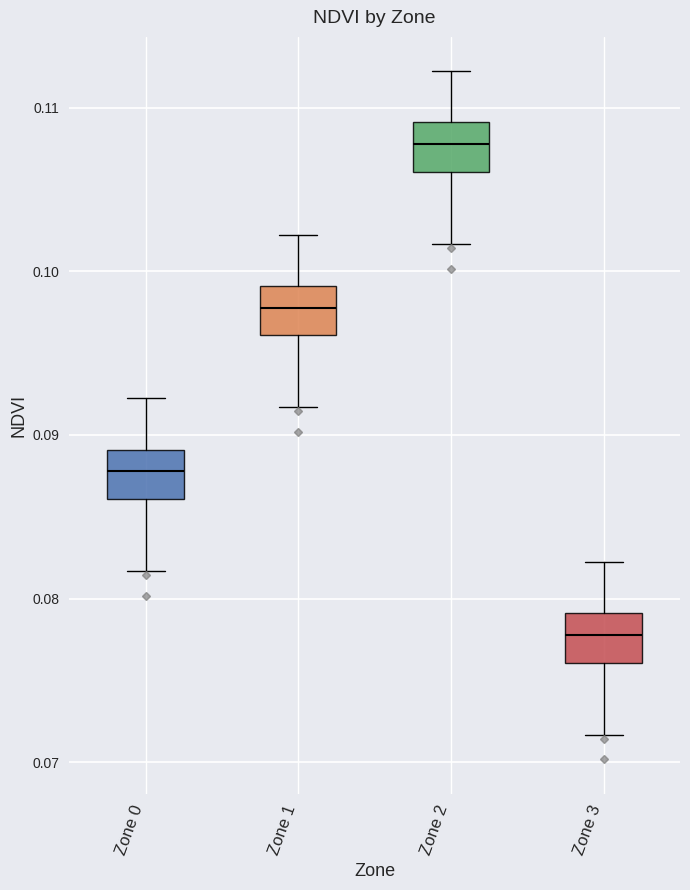

Reading left to right, read every box against the y-axis: the position of its median line, the range the box covers, and the ends of its whiskers. The values are not printed on the chart, so give them approximately, as read against the axis.

Zone 0: median 0.088, box 0.086 to 0.089, whiskers 0.082 to 0.092
Zone 1: median 0.098, box 0.096 to 0.099, whiskers 0.092 to 0.102
Zone 2: median 0.108, box 0.106 to 0.109, whiskers 0.102 to 0.112
Zone 3: median 0.078, box 0.076 to 0.079, whiskers 0.072 to 0.082